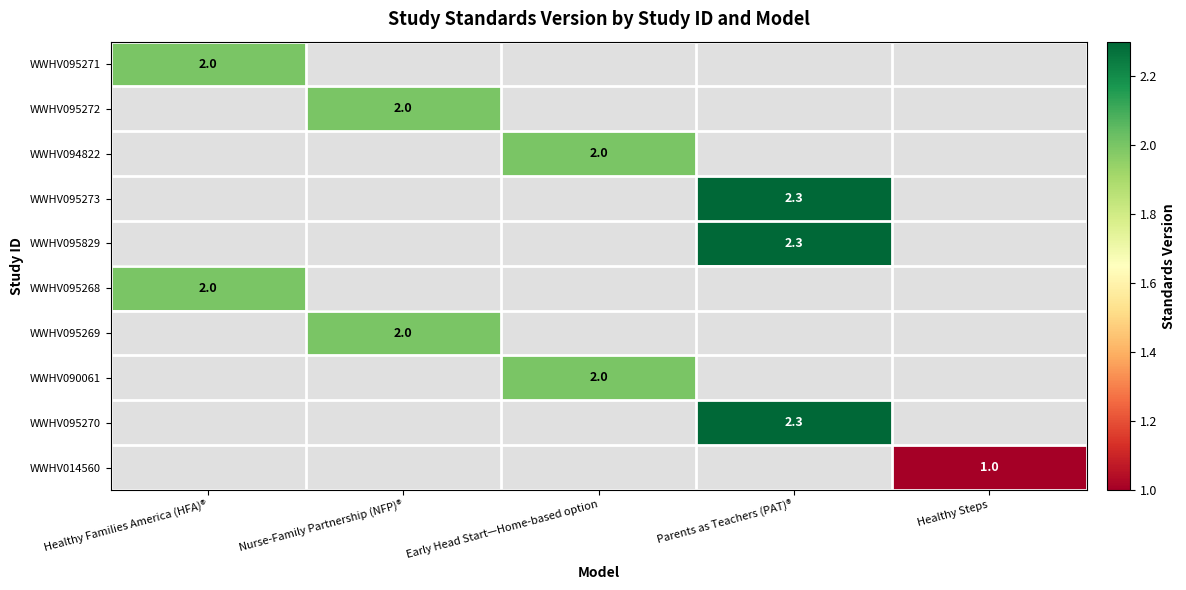

True or false: WWHV090061 has a value of 2.0 at Early Head Start—Home-based option.

True